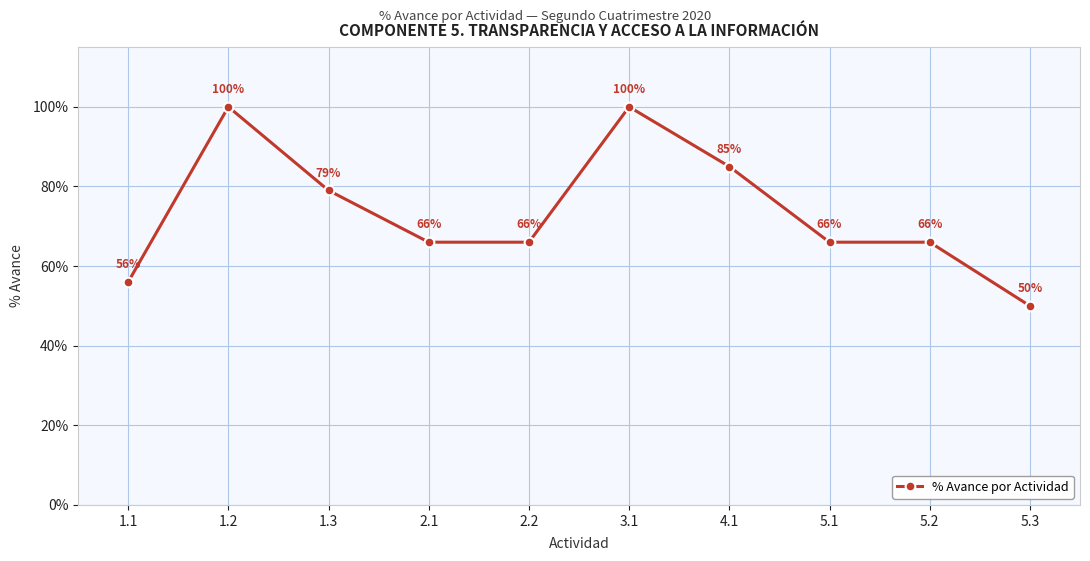

How many interior local peaks (higher than both neighbors) does the data have?

2